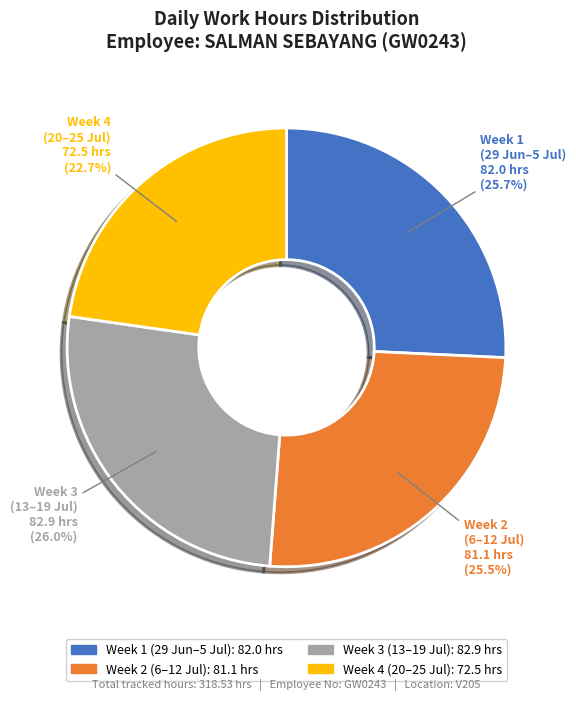

Is there any slice that represents more than half of the pie?

No